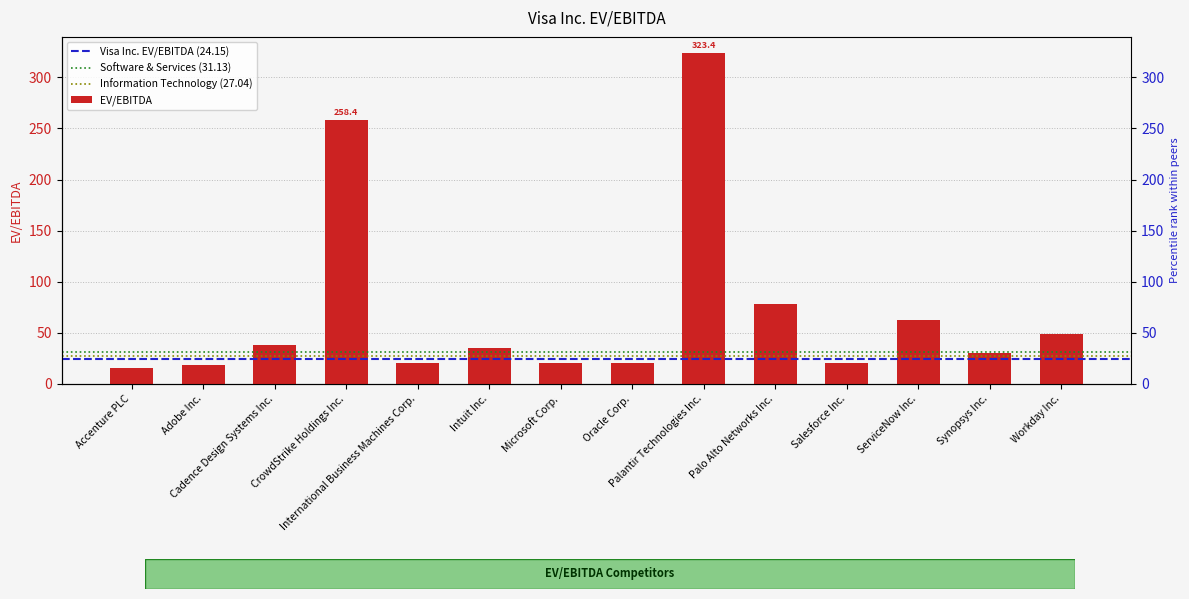

Does the chart contain any negative values?

No